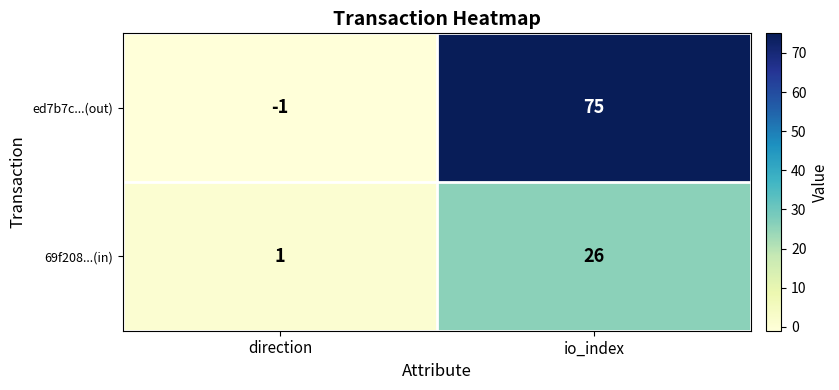

The 69f208...(in) series shows 1 at direction. True or false?

True